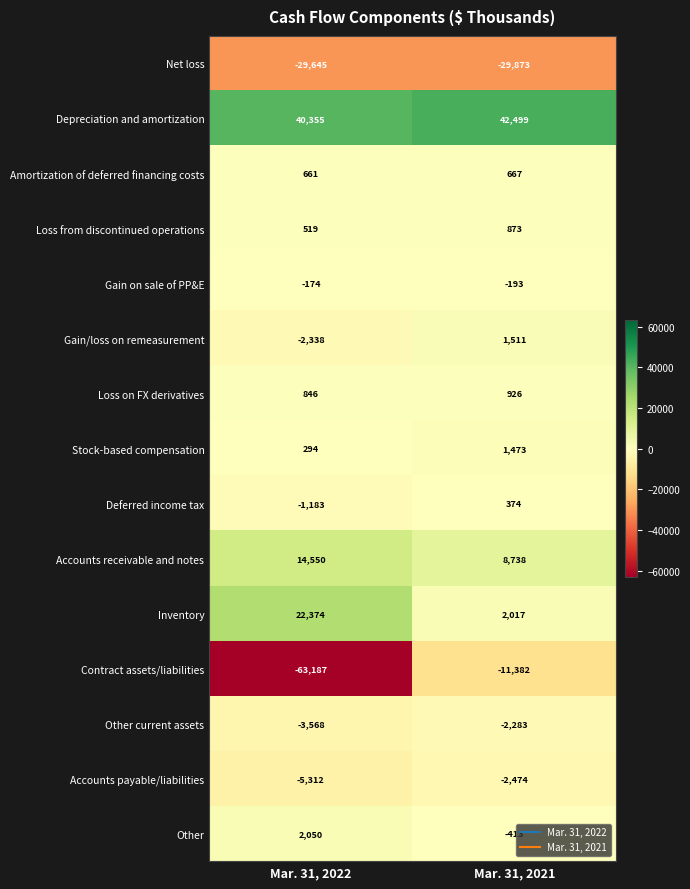

At which category is the sum across all series the highest?

Mar. 31, 2021